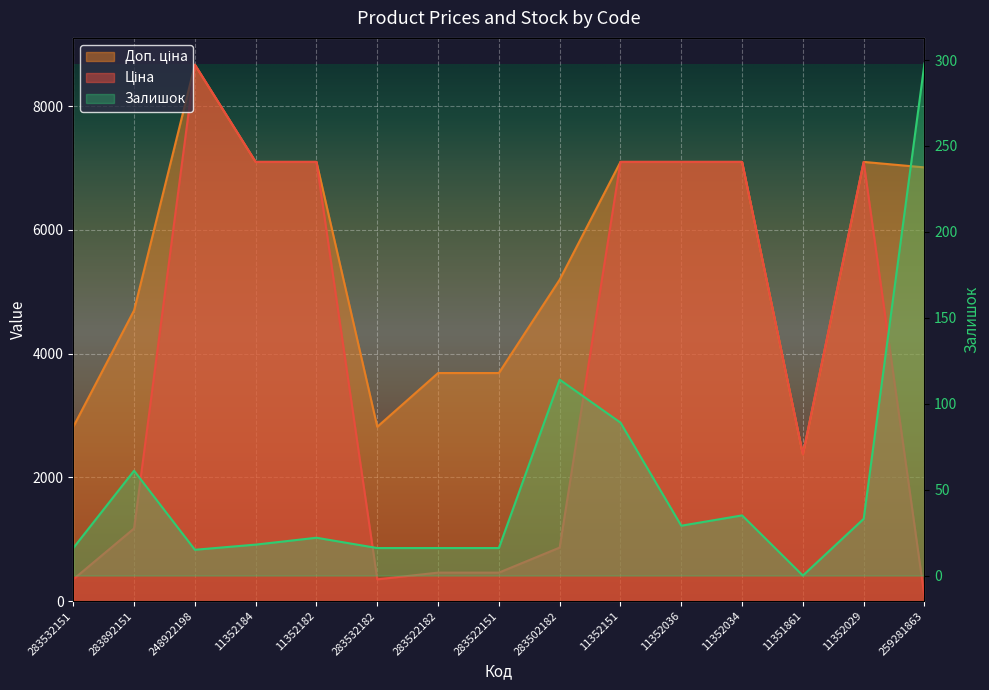

Reading right to left, transcribe all the data shown in this chart.

Ціна: 259281863=70.1	11352029=7098.8	11351861=2372.4	11352034=7098.8	11352036=7098.8	11352151=7098.8	283502182=865.9	283522151=460.8	283522182=460.8	283532182=352.2	11352182=7098.8	11352184=7098.8	248922198=8669.7	283892151=1174.7	283532151=352.2
Доп. ціна: 259281863=7010.0	11352029=7098.8	11351861=2372.0	11352034=7098.8	11352036=7098.8	11352151=7098.8	283502182=5195.4	283522151=3686.5	283522182=3686.5	283532182=2818.0	11352182=7098.8	11352184=7098.8	248922198=8669.7	283892151=4698.8	283532151=2818.0
Залишок: 259281863=298.0	11352029=33.0	11351861=0.0	11352034=35.0	11352036=29.0	11352151=89.0	283502182=114.0	283522151=16.0	283522182=16.0	283532182=16.0	11352182=22.0	11352184=18.0	248922198=15.0	283892151=61.0	283532151=16.0